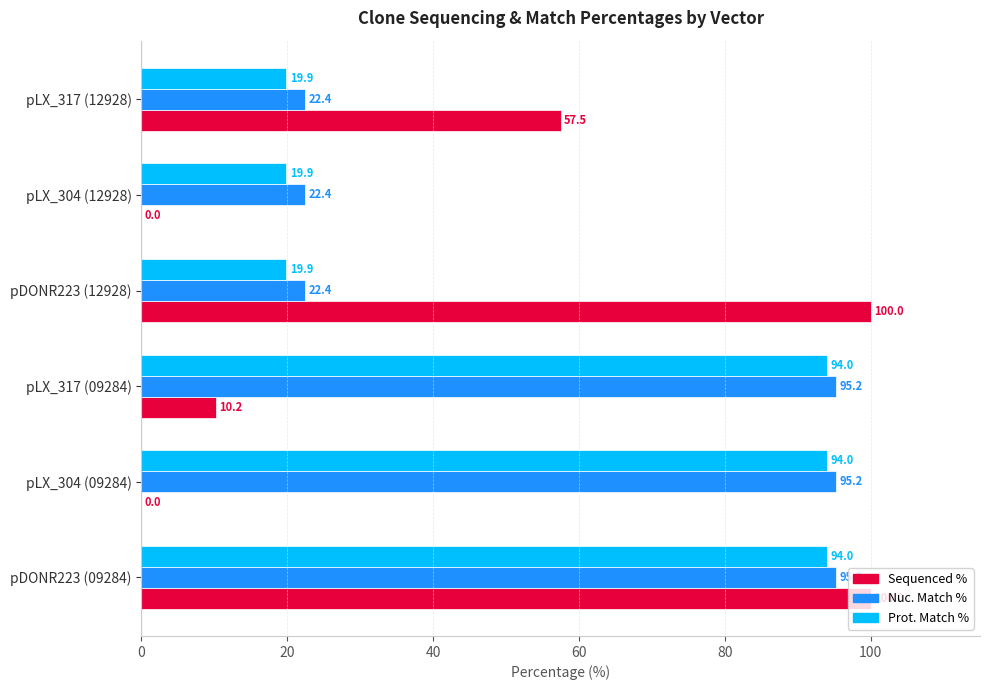

Is the value of Prot. Match % at pLX_317 (12928) greater than the value of Sequenced % at pLX_317 (12928)?

No